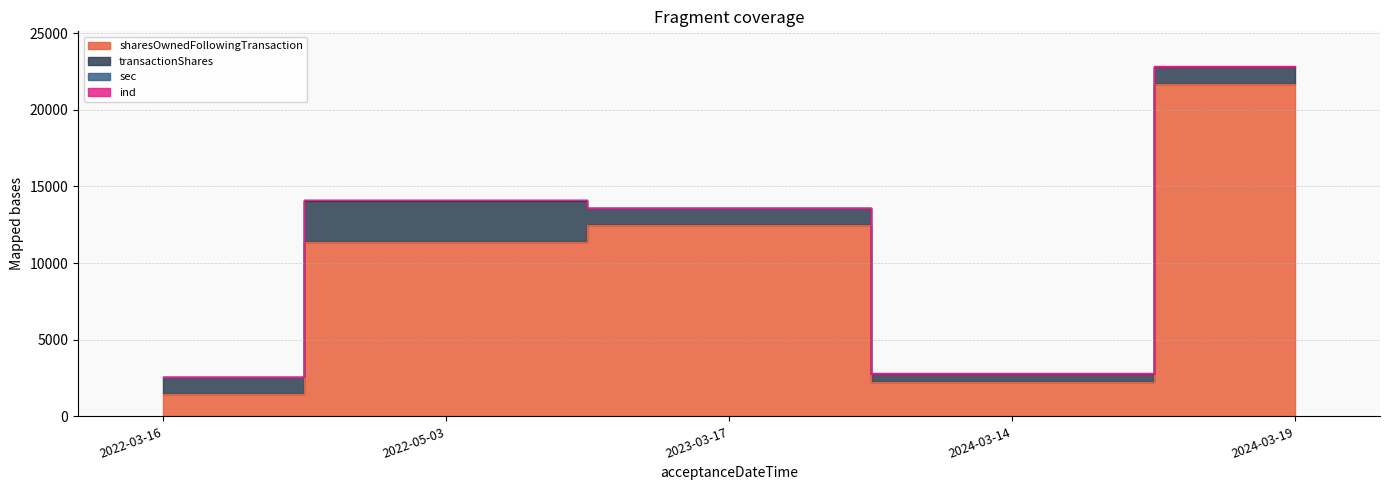

True or false: transactionShares has a value of 615 at 2022-05-03.

False